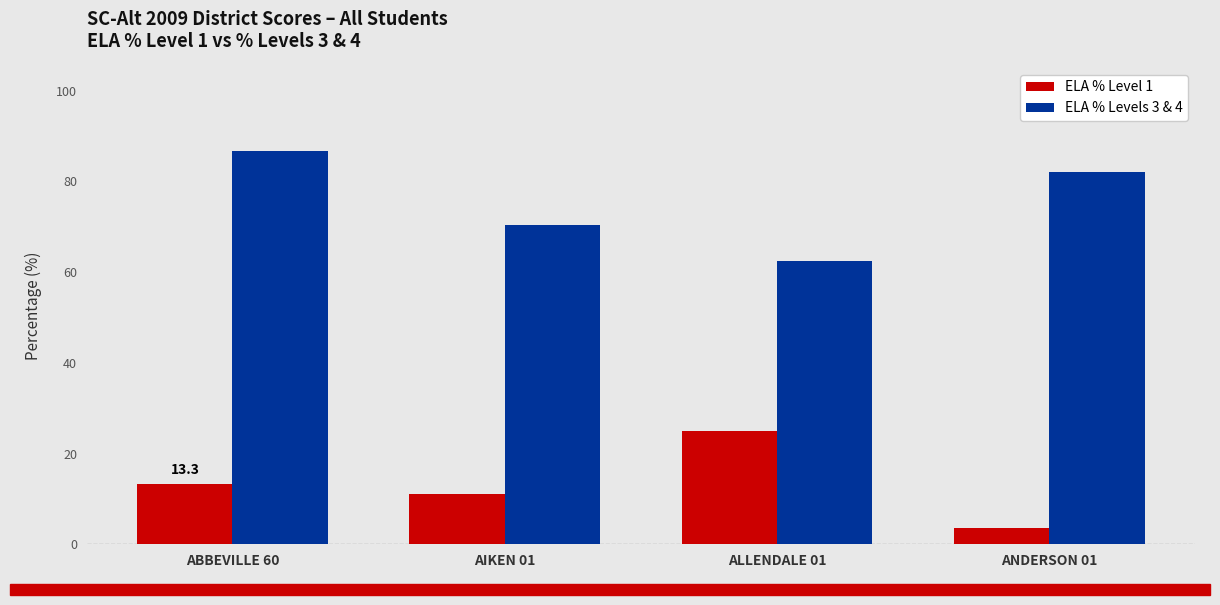

At how many categories does at least one series exceed 9?

4